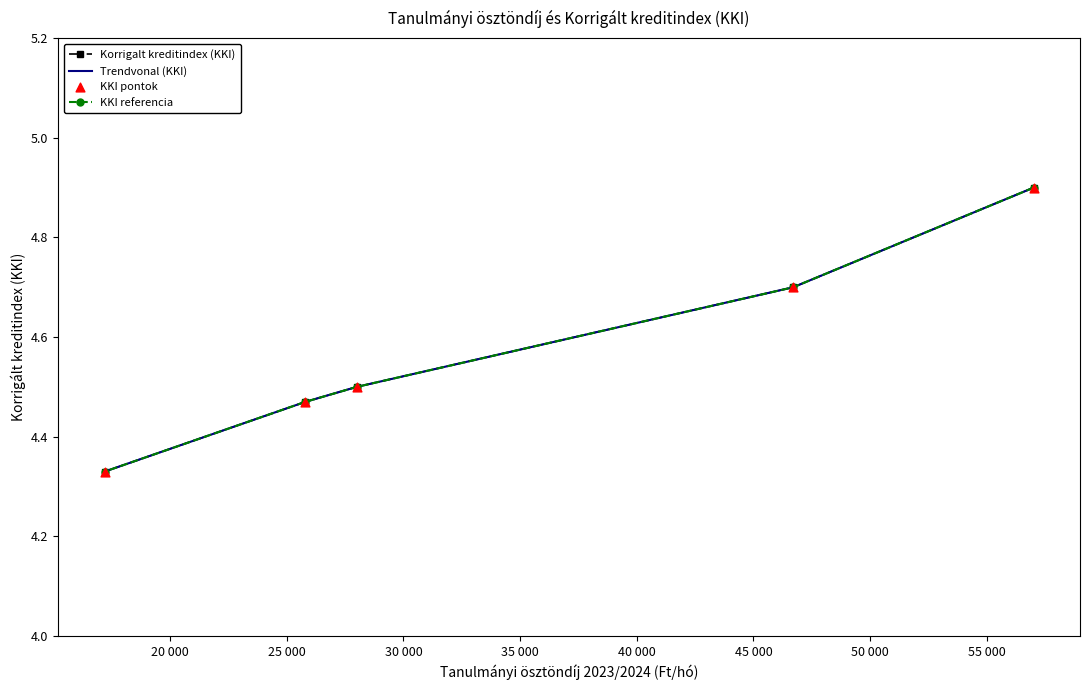

What is the total value across all series at 25 000?

18.0